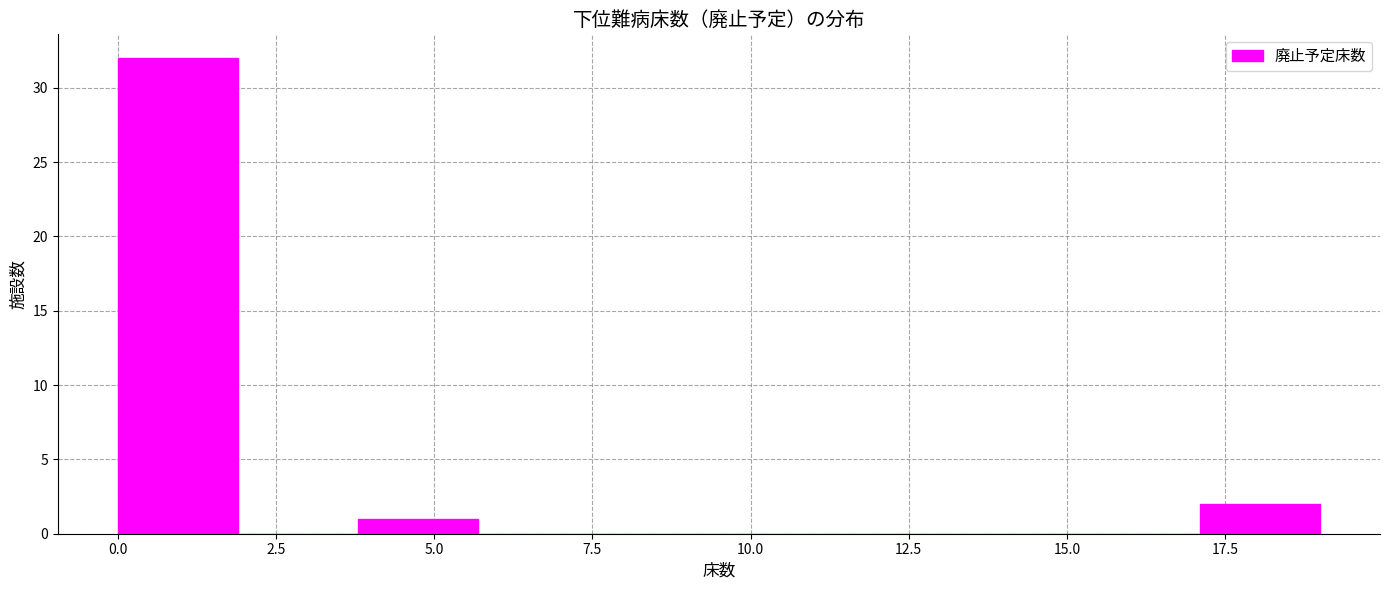

Read against the x-axis, roughly where is the centre of the tallest bar?

1.0